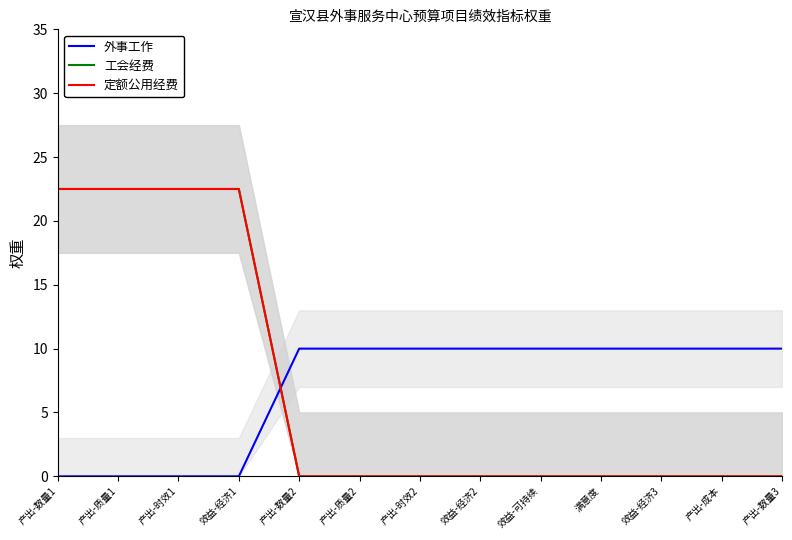

Does the chart have visible grid lines?

No